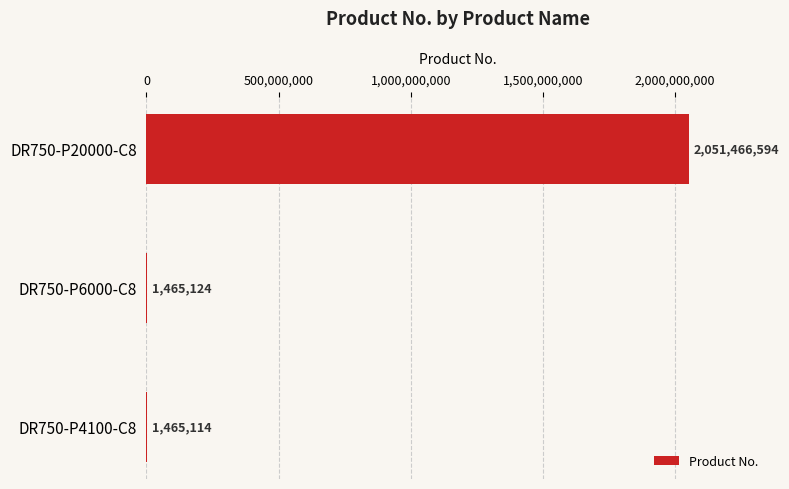

Approximately how many times larger is the value at DR750-P20000-C8 compared to DR750-P6000-C8?

1400.2